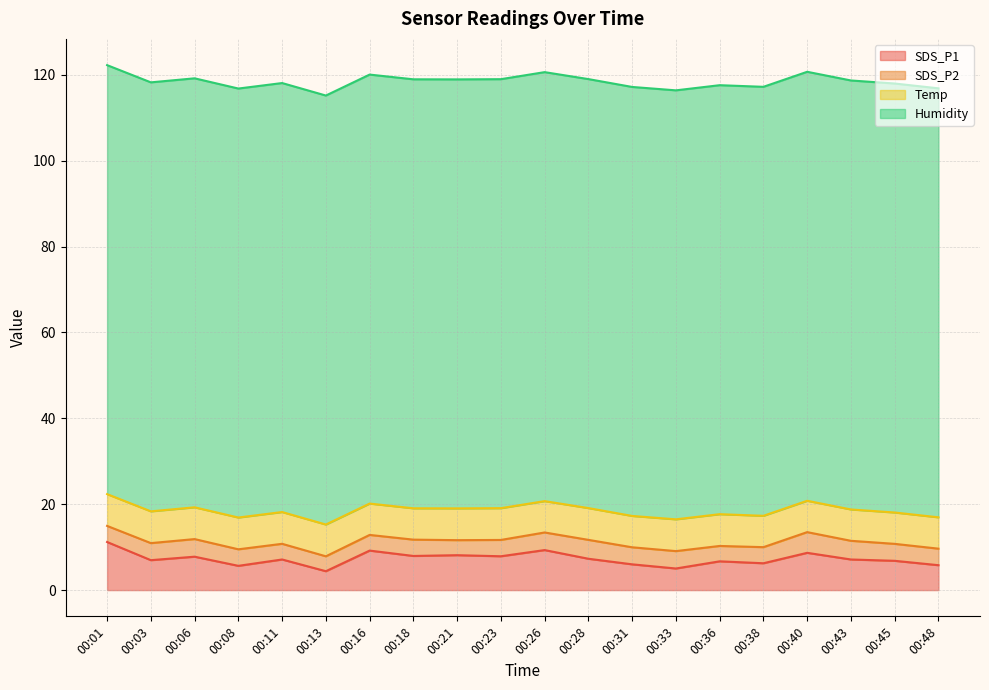

True or false: Humidity and SDS_P1 cross at least once.

False